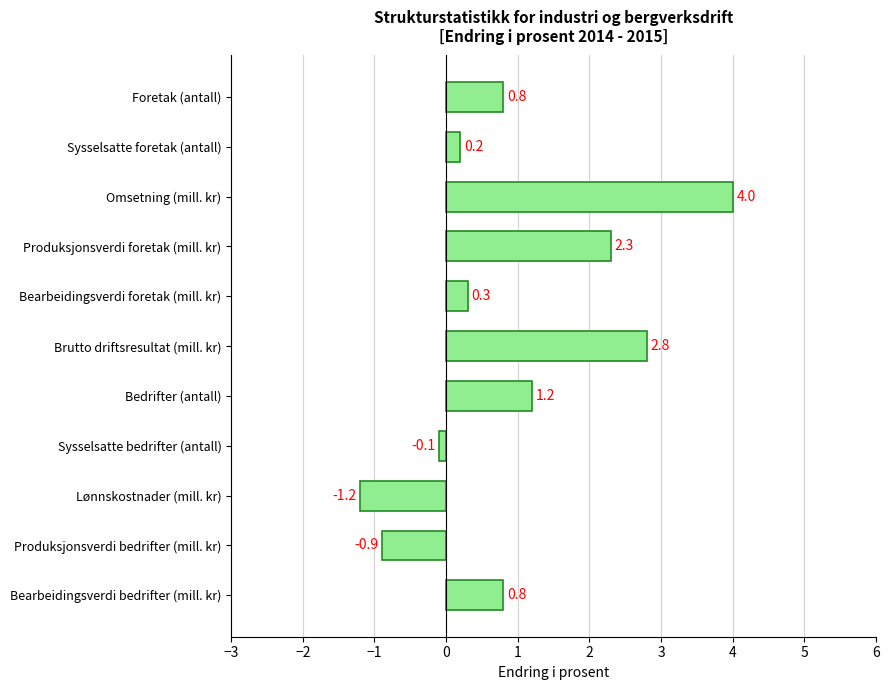

What is the label of the 5th bar from the bottom?

Bedrifter (antall)